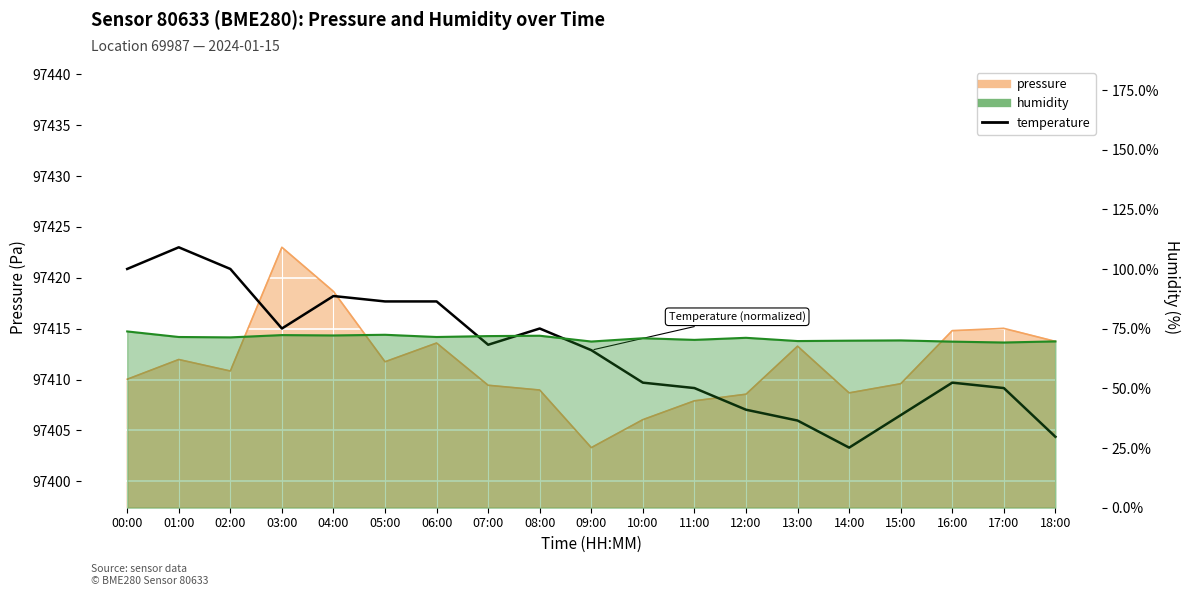

Read the temperature value at 07:00.

97413.4